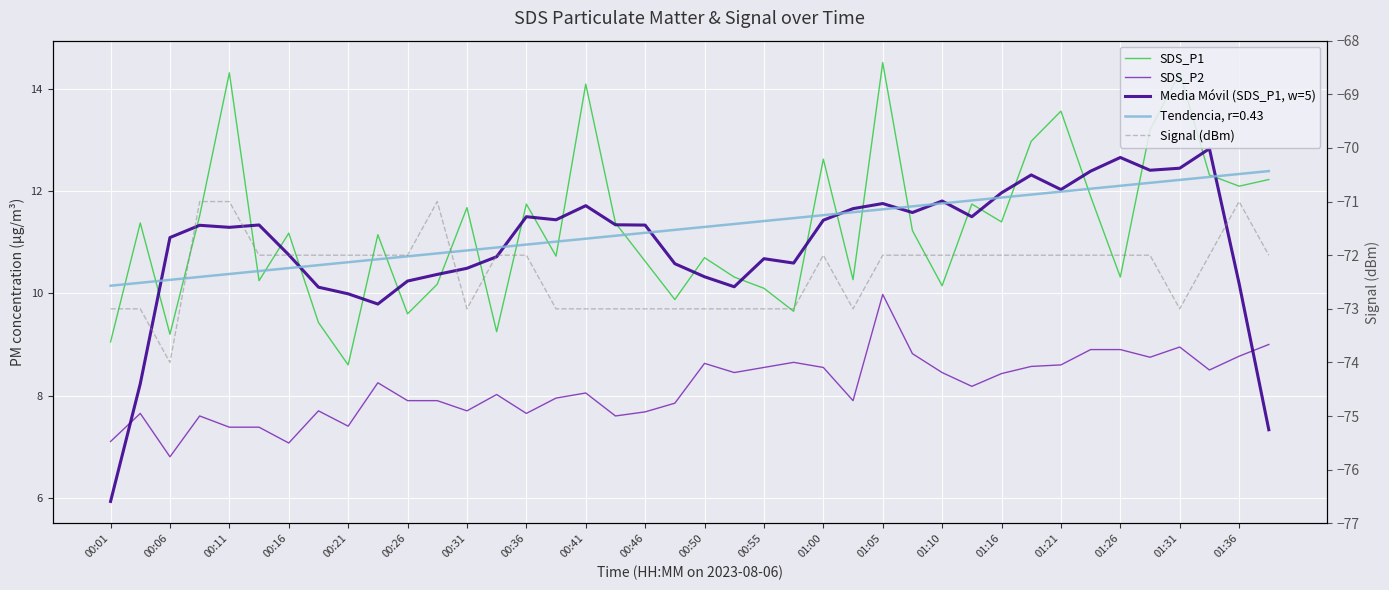

True or false: SDS_P1 and Media Móvil (SDS_P1, w=5) cross at least once.

True